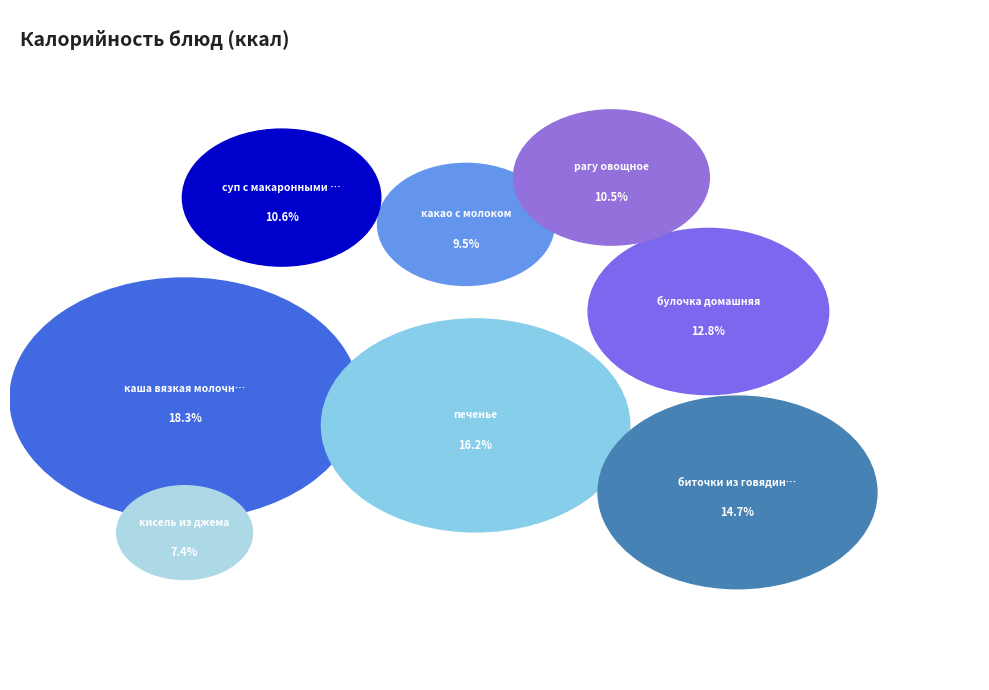

To the nearest percent, what portion does булочка домашняя represent?

13%